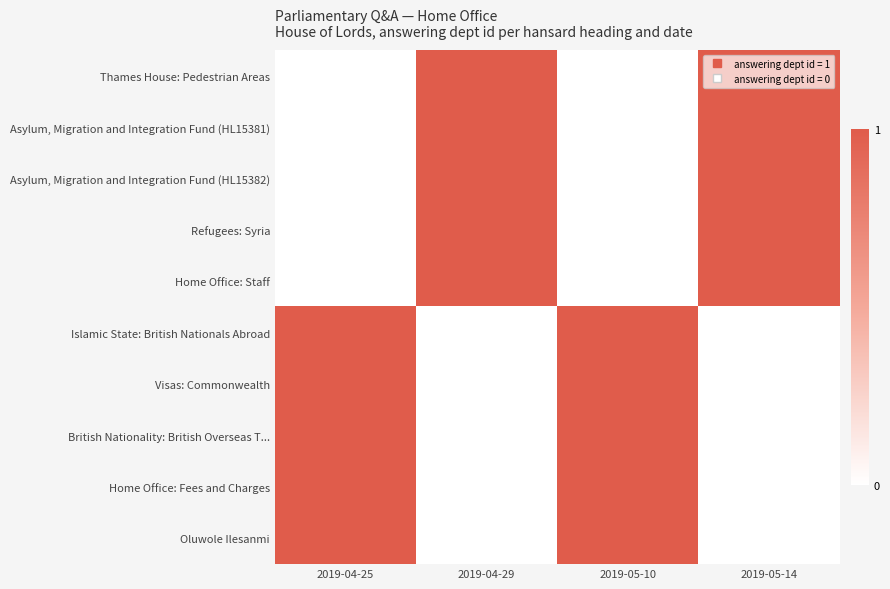

What is the greatest value displayed?

1